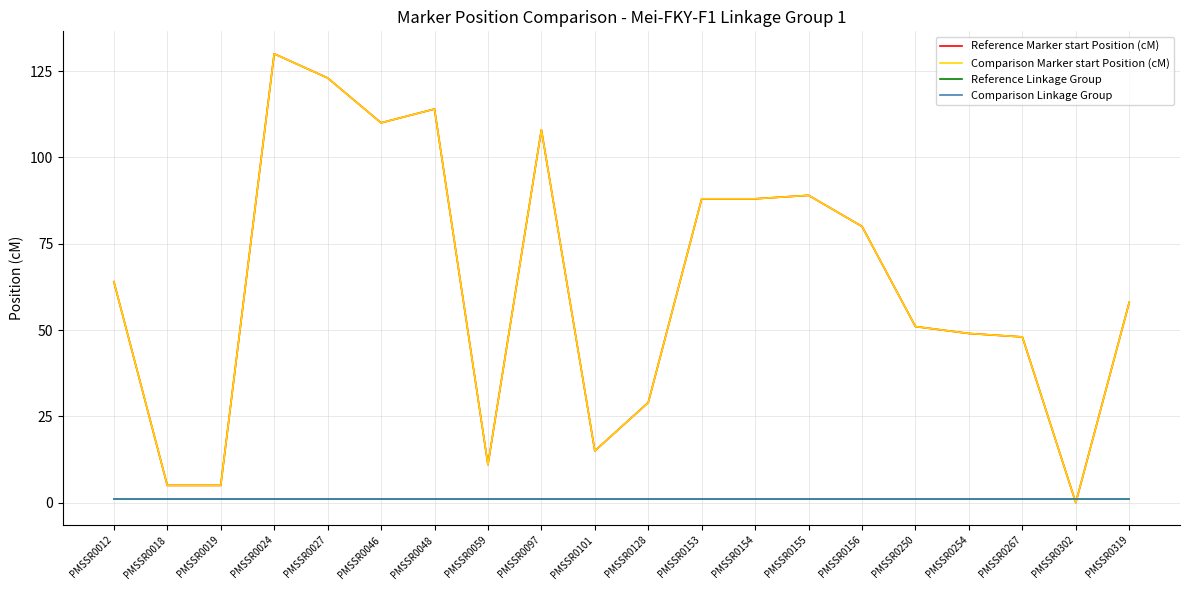

Is this an area chart (filled region under the line)?

No